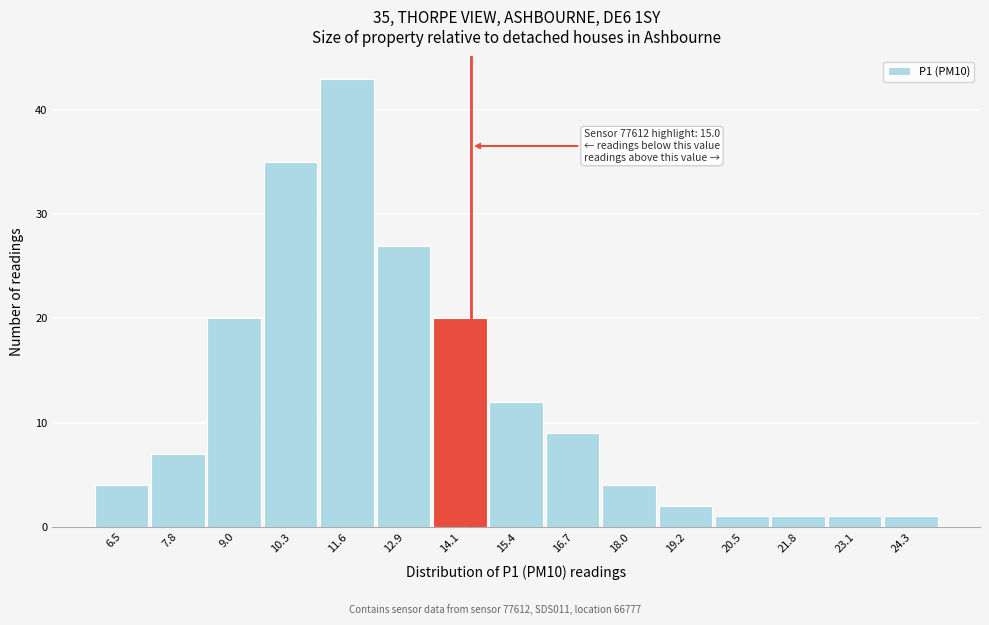

Reading left to right, what are all the values shown in this chart?

6.5=4	7.8=7	9.0=20	10.3=35	11.6=43	12.9=27	14.1=20	15.4=12	16.7=9	18.0=4	19.2=2	20.5=1	21.8=1	23.1=1	24.3=1